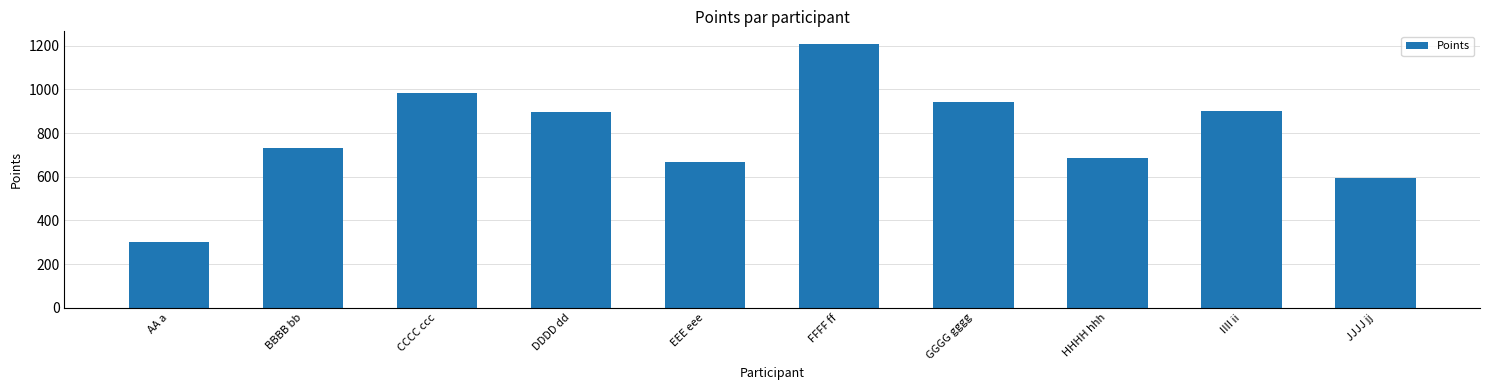

The chart shows a value of 595 at JJJJ jj. True or false?

True